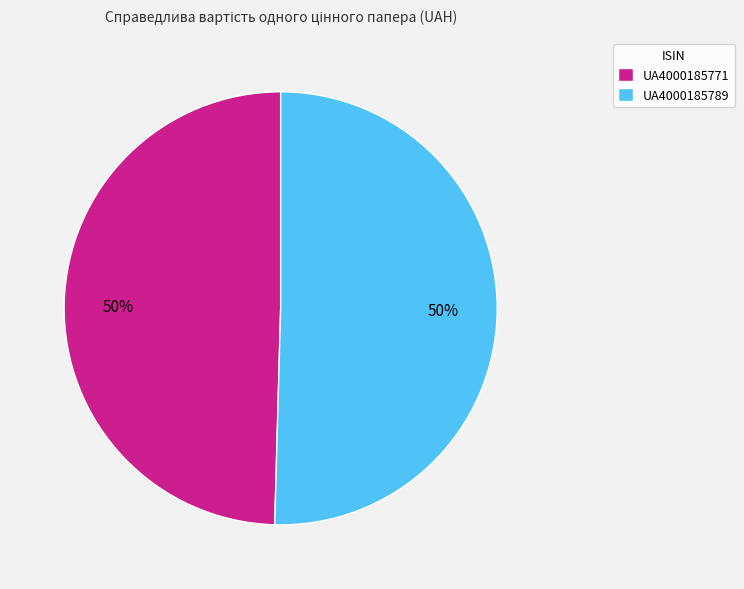

To the nearest percent, what is the average slice percentage?

50%